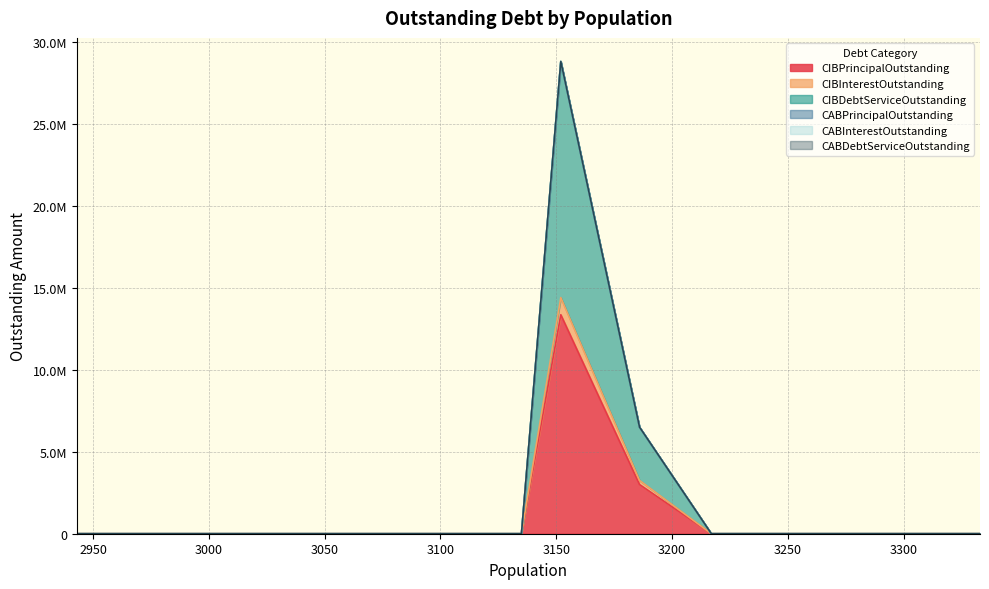

The value of CIBInterestOutstanding at 3152 is 581174.1. True or false?

False